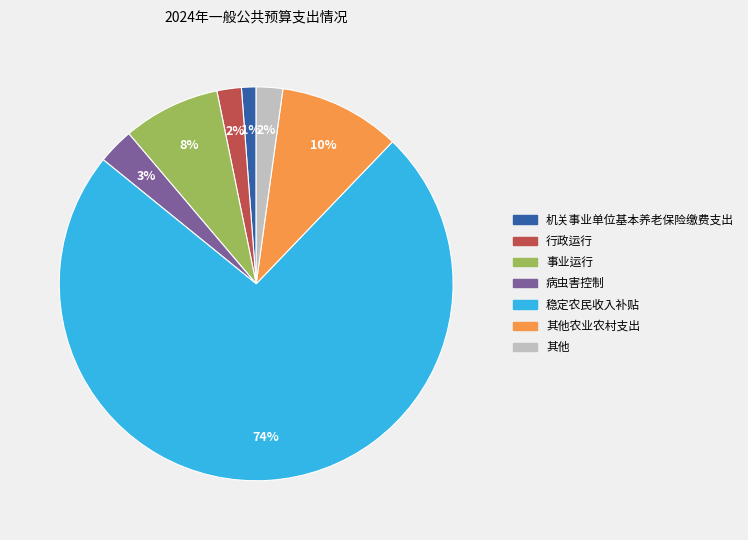

How many segments does this pie chart have?

7